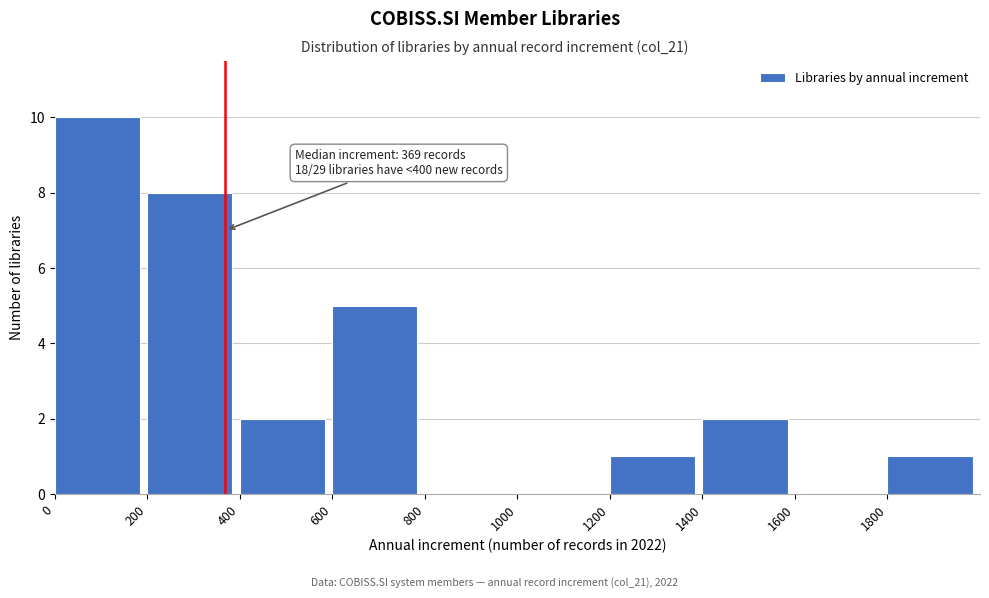

Which range on the x-axis has the tallest bar?

0 to 200